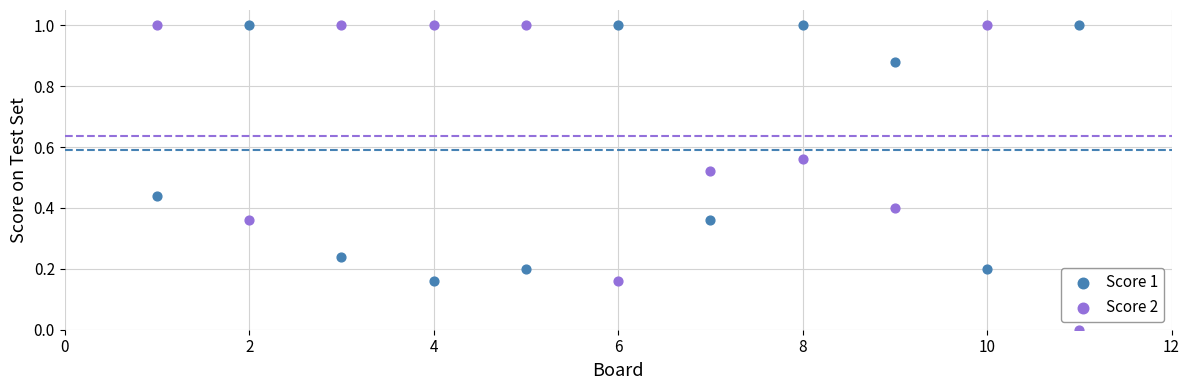

What are all the series names shown in the legend?

Score 1, Score 2